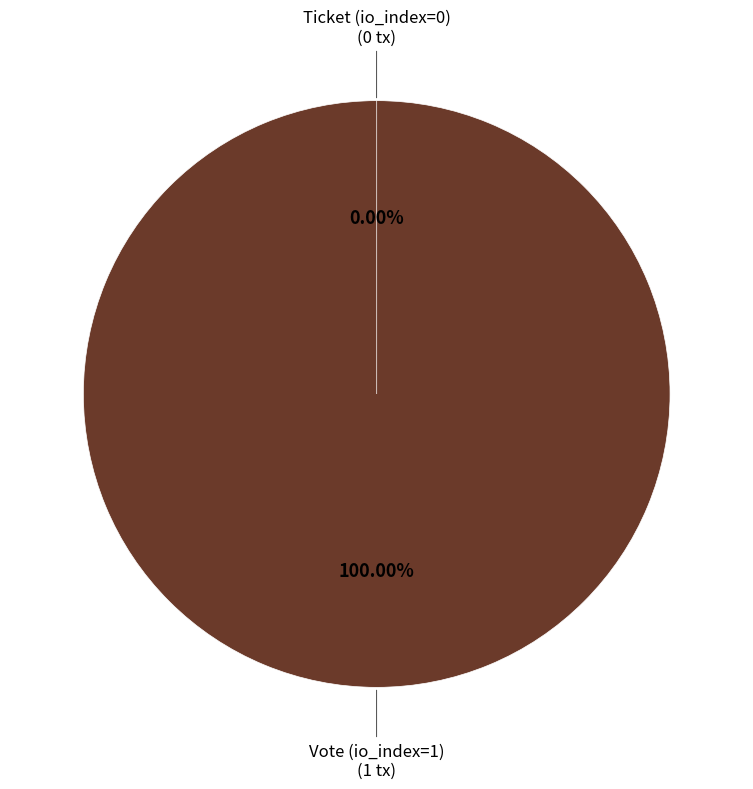

Is there any slice that represents more than half of the pie?

Yes